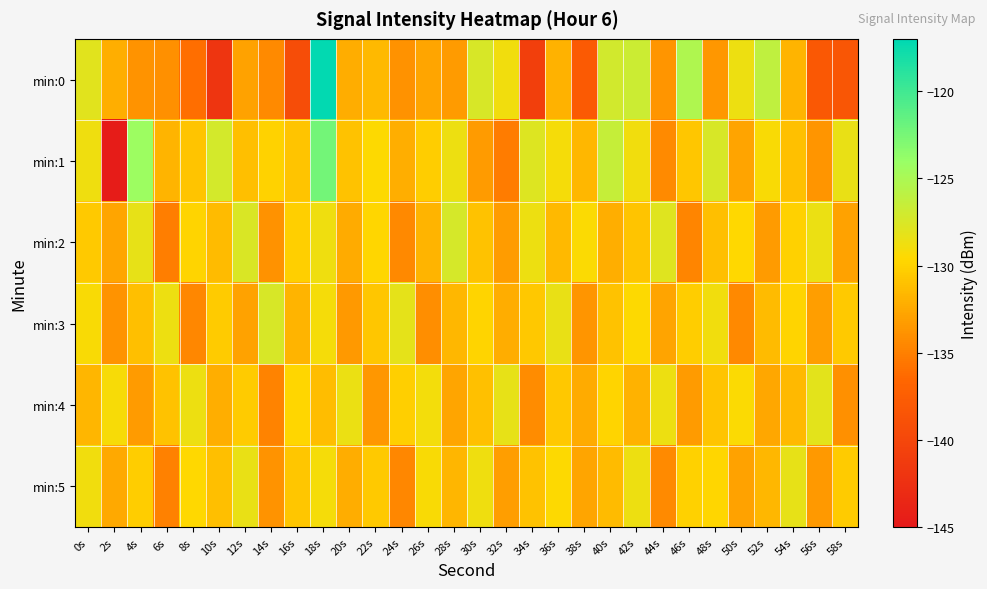

List the series in order of their peak value, lowest first.

min:5, min:4, min:3, min:2, min:1, min:0